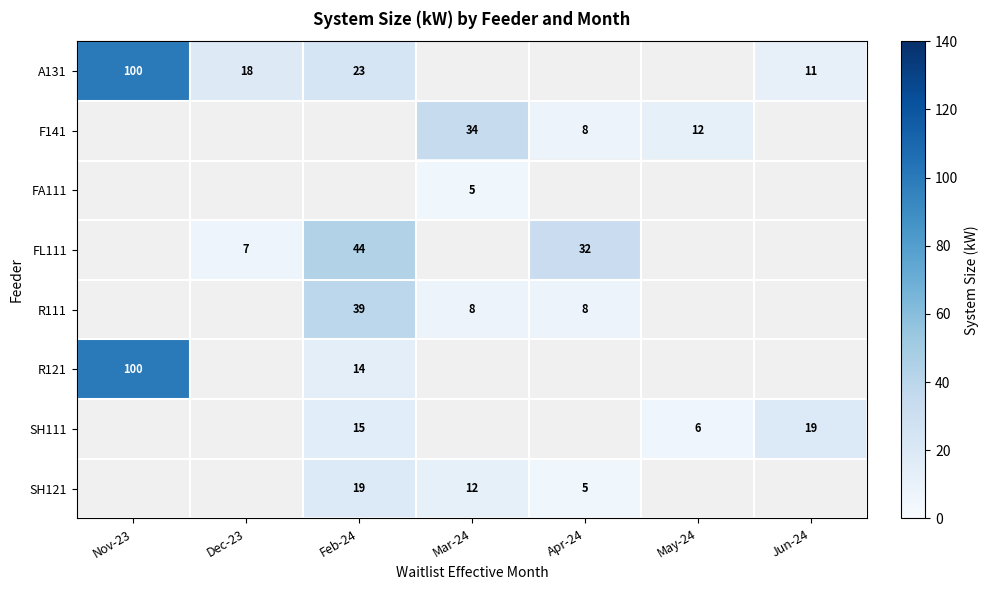

Is it true that SH121 equals 19 at Mar-24?

False